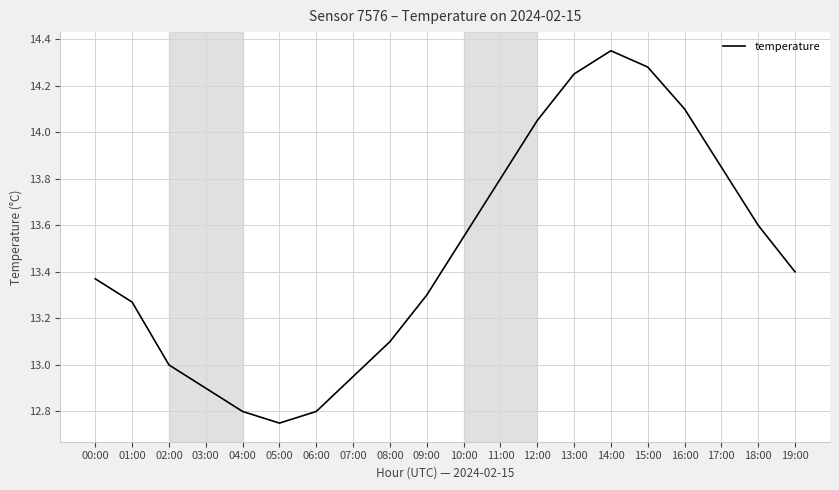

What is the change in value from 05:00 to 12:00?

+1.3